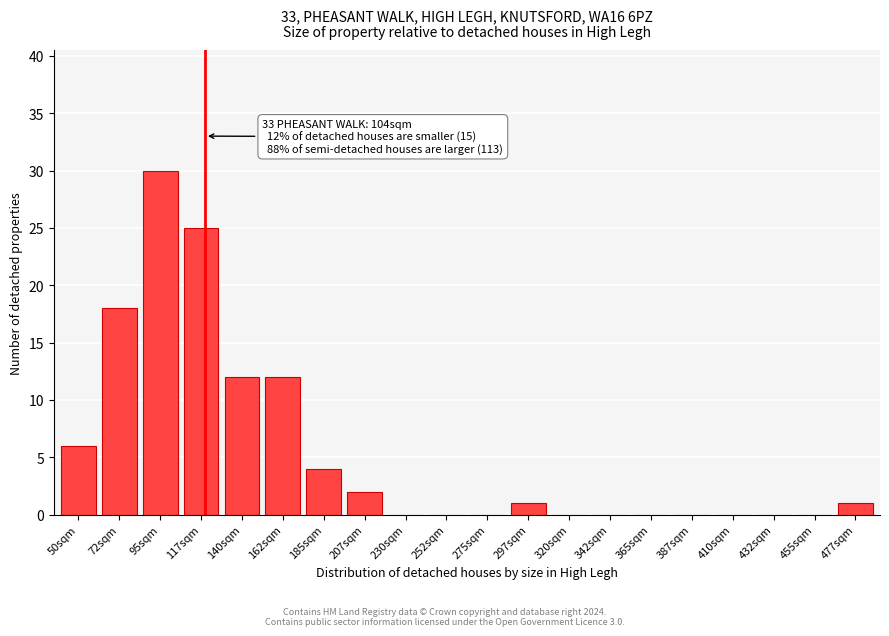

Reading left to right, transcribe all the data shown in this chart.

50sqm=6	72sqm=18	95sqm=30	117sqm=25	140sqm=12	162sqm=12	185sqm=4	207sqm=2	230sqm=0	252sqm=0	275sqm=0	297sqm=1	320sqm=0	342sqm=0	365sqm=0	387sqm=0	410sqm=0	432sqm=0	455sqm=0	477sqm=1